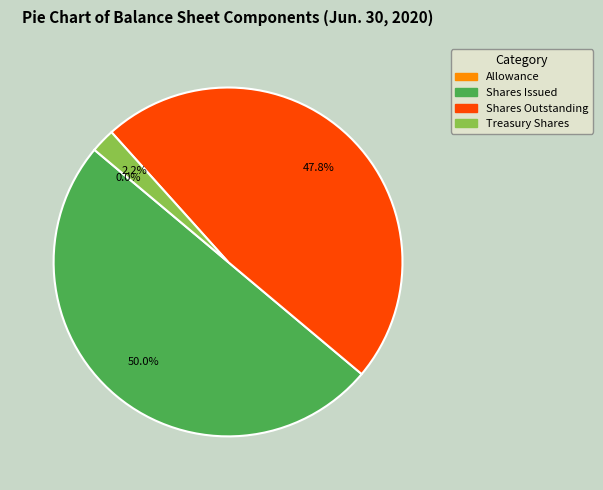

Which category has the biggest portion of the pie?

Shares Issued